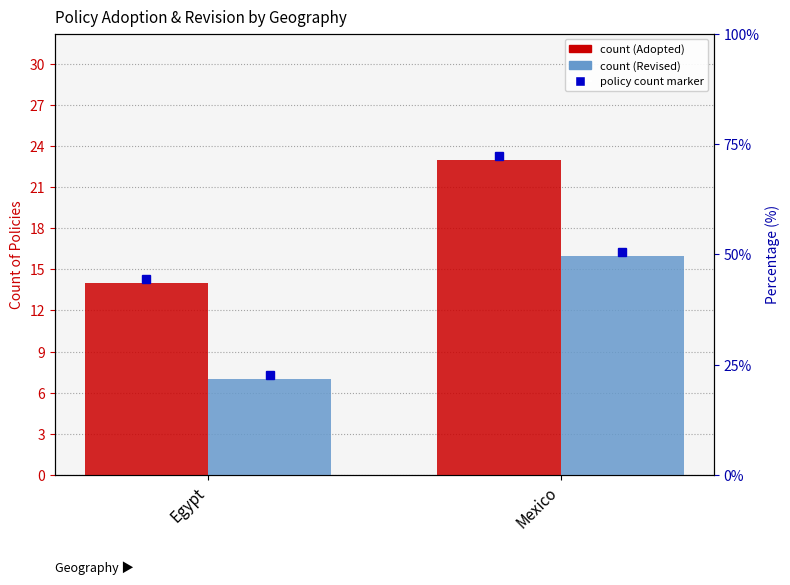

At which category does the chart reach its minimum across all series?

Egypt